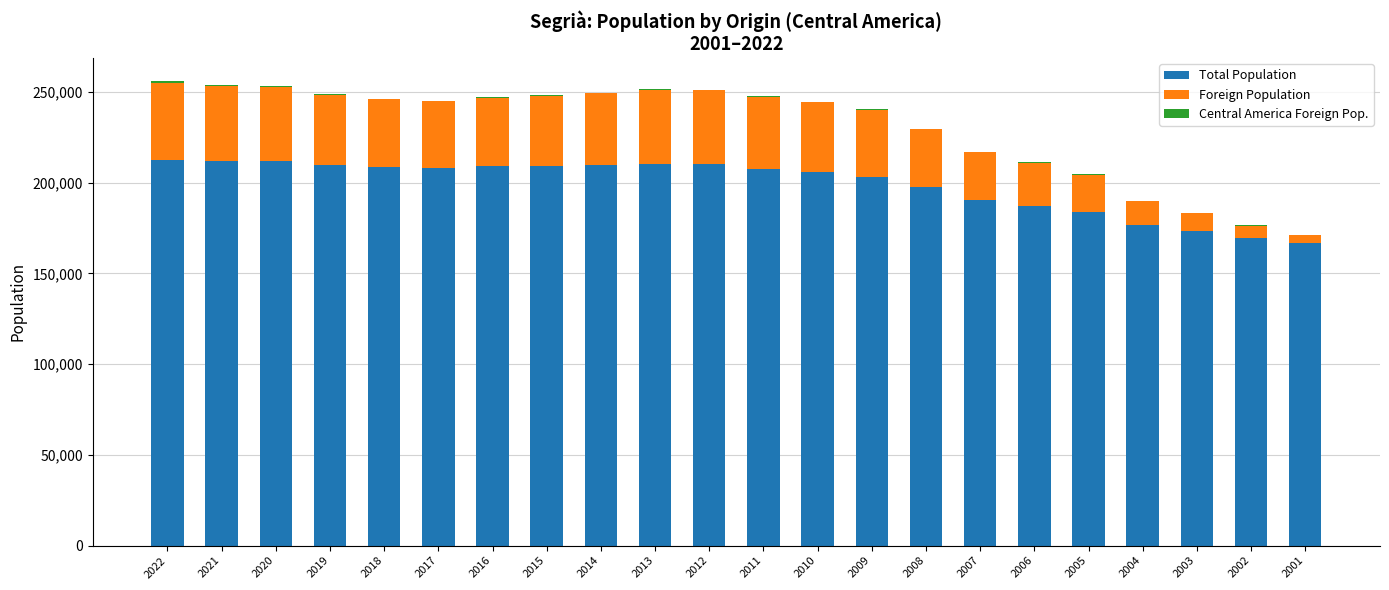

At which label does Total Population first exceed 208059?

2022